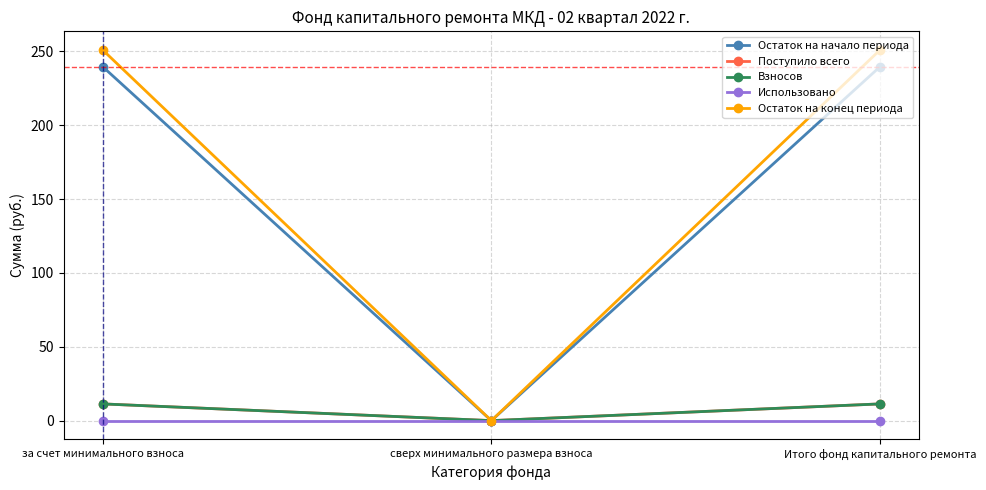

How many lines are shown in the chart?

5